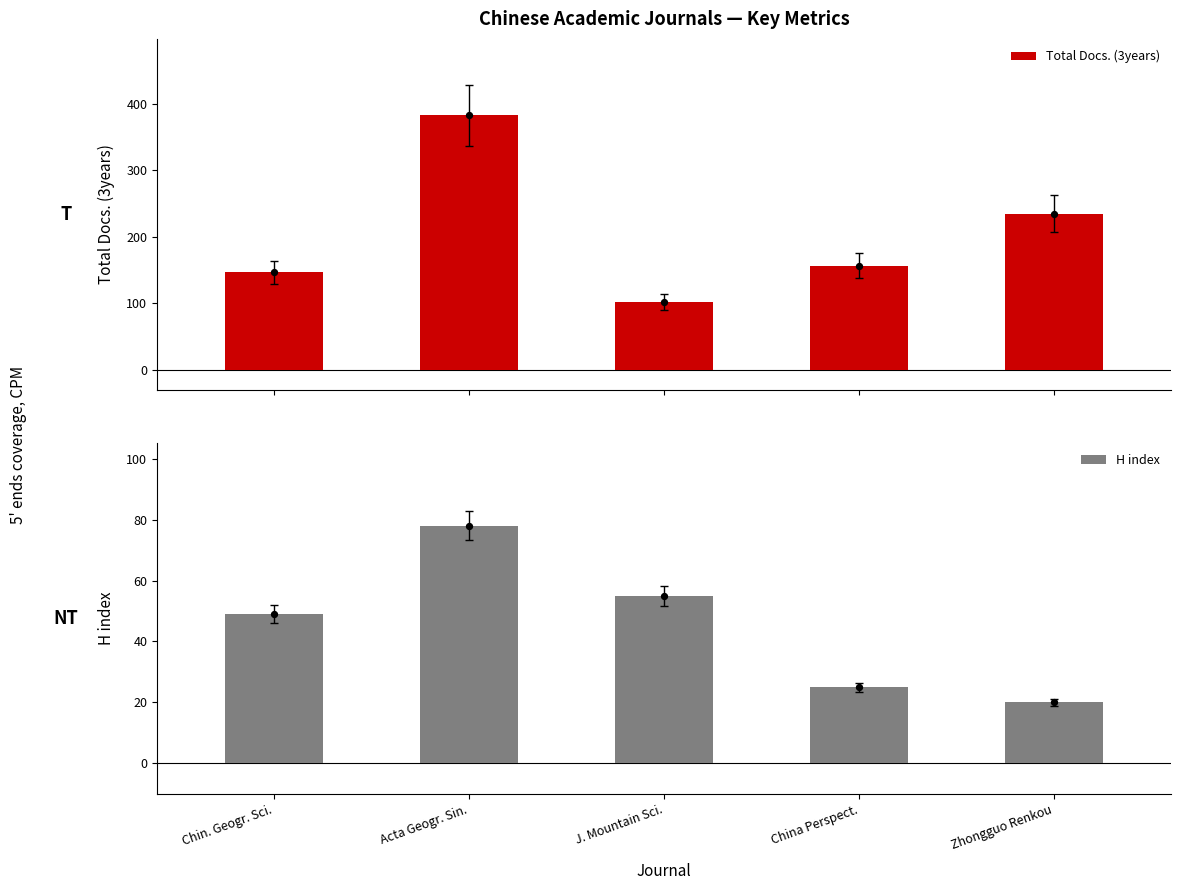

What are all the series names shown in the legend?

Total Docs. (3years), H index